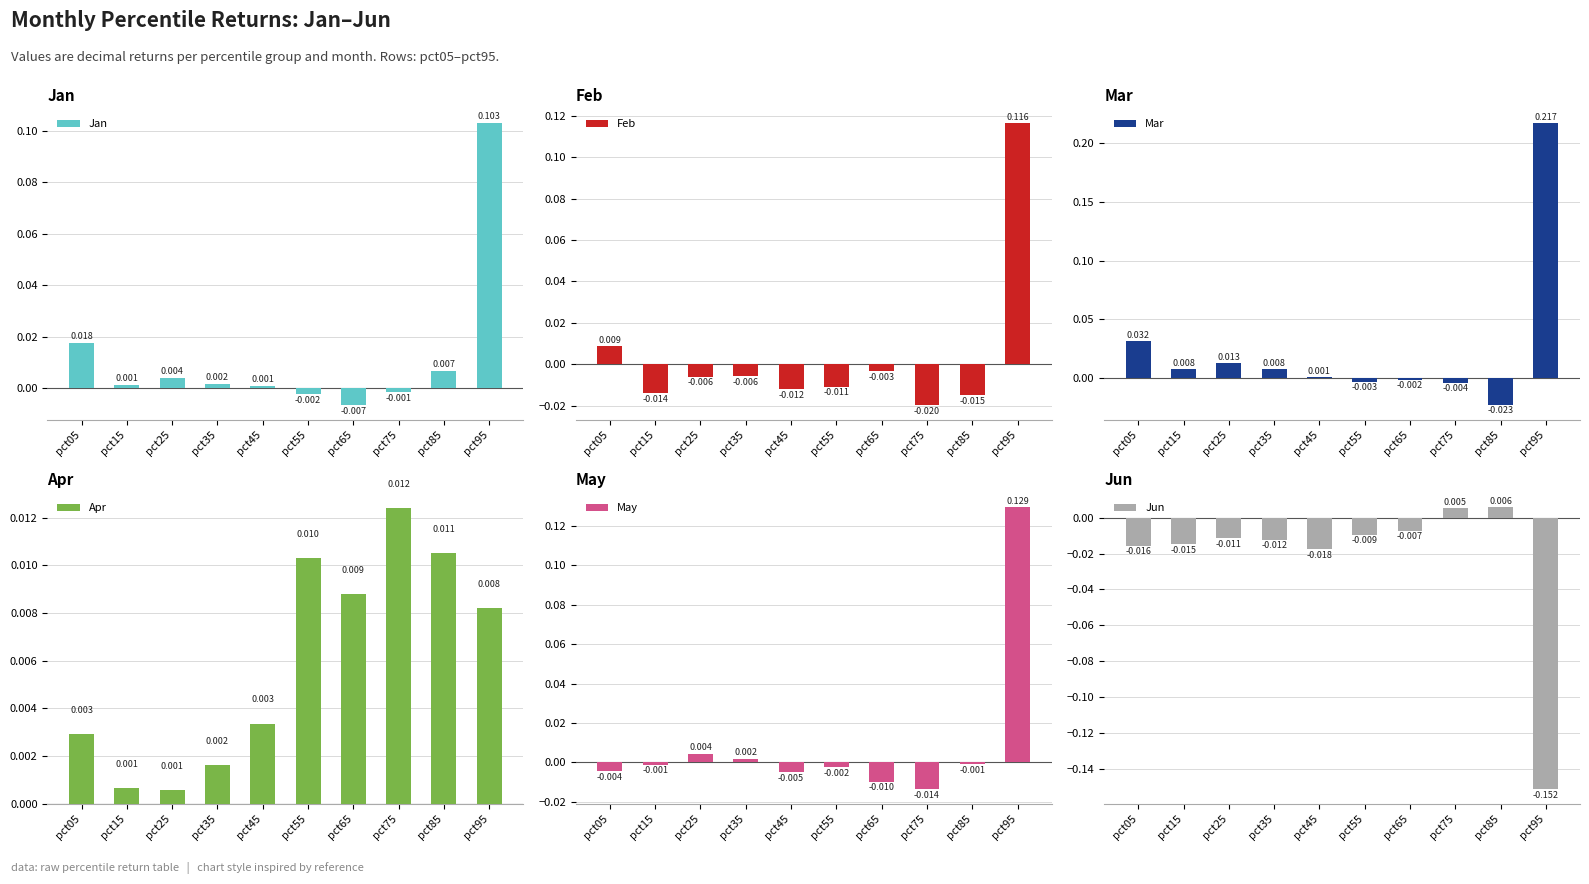

How many data points in Jan are above 0?

7